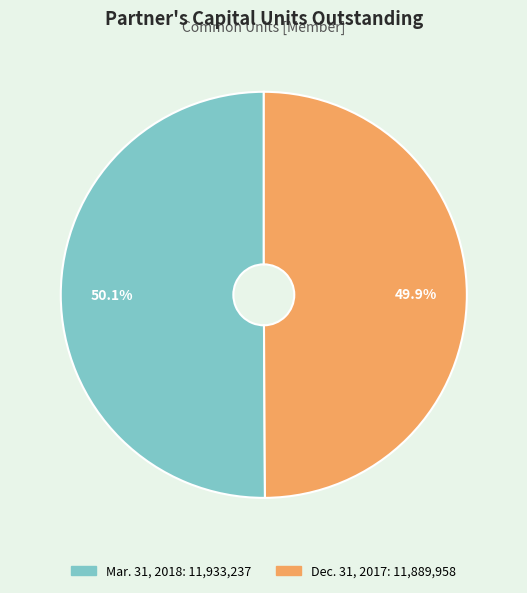

Rank the categories by value from highest to lowest.

Mar. 31, 2018, Dec. 31, 2017